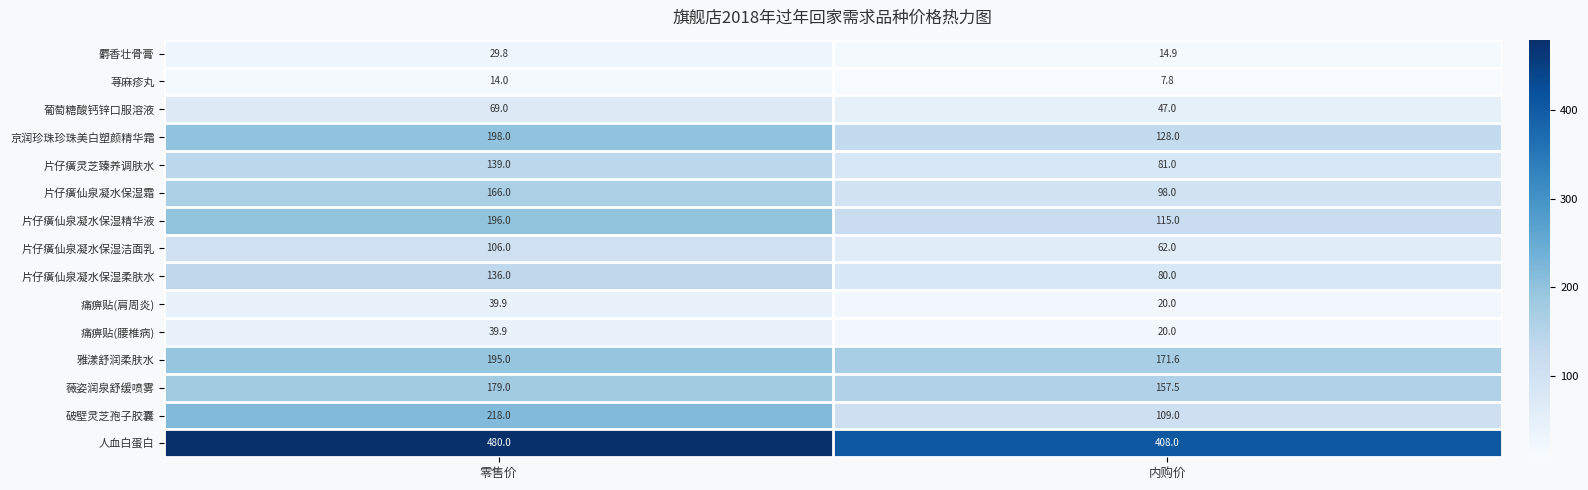

Which series has the largest range (max minus min)?

破壁灵芝孢子胶囊